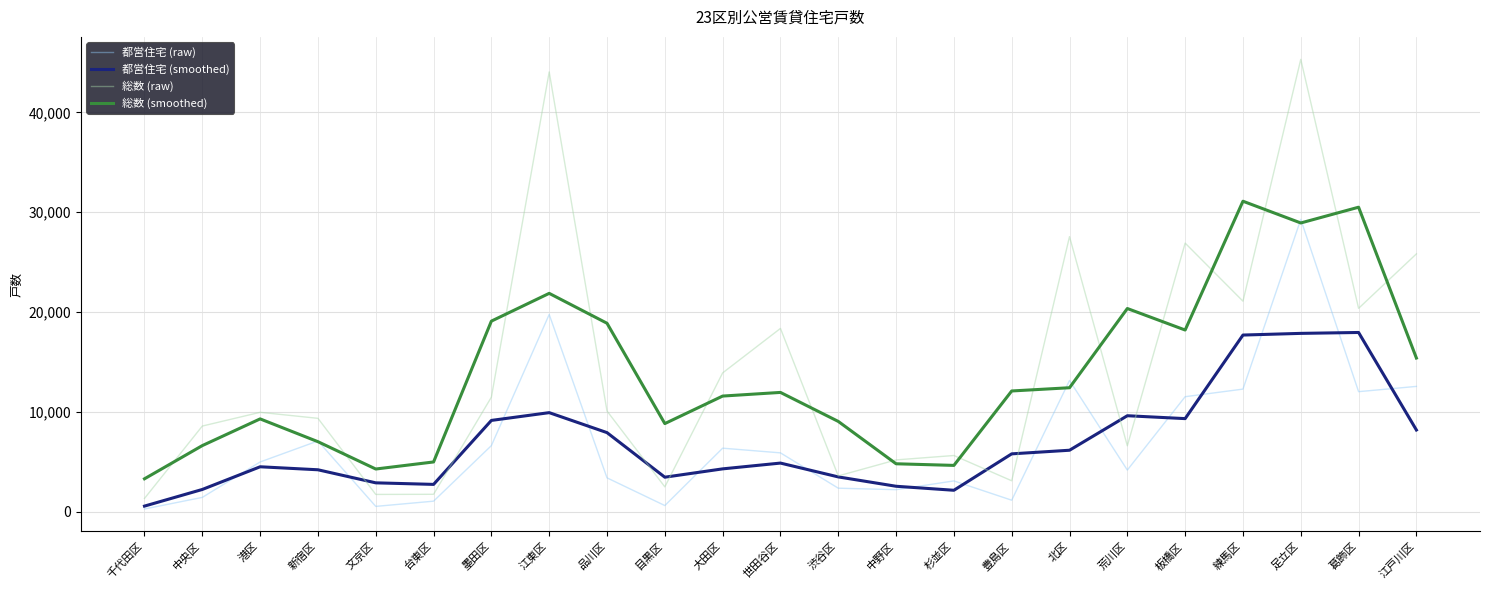

What is the average value of the 都営住宅 (smoothed) series?

6863.6